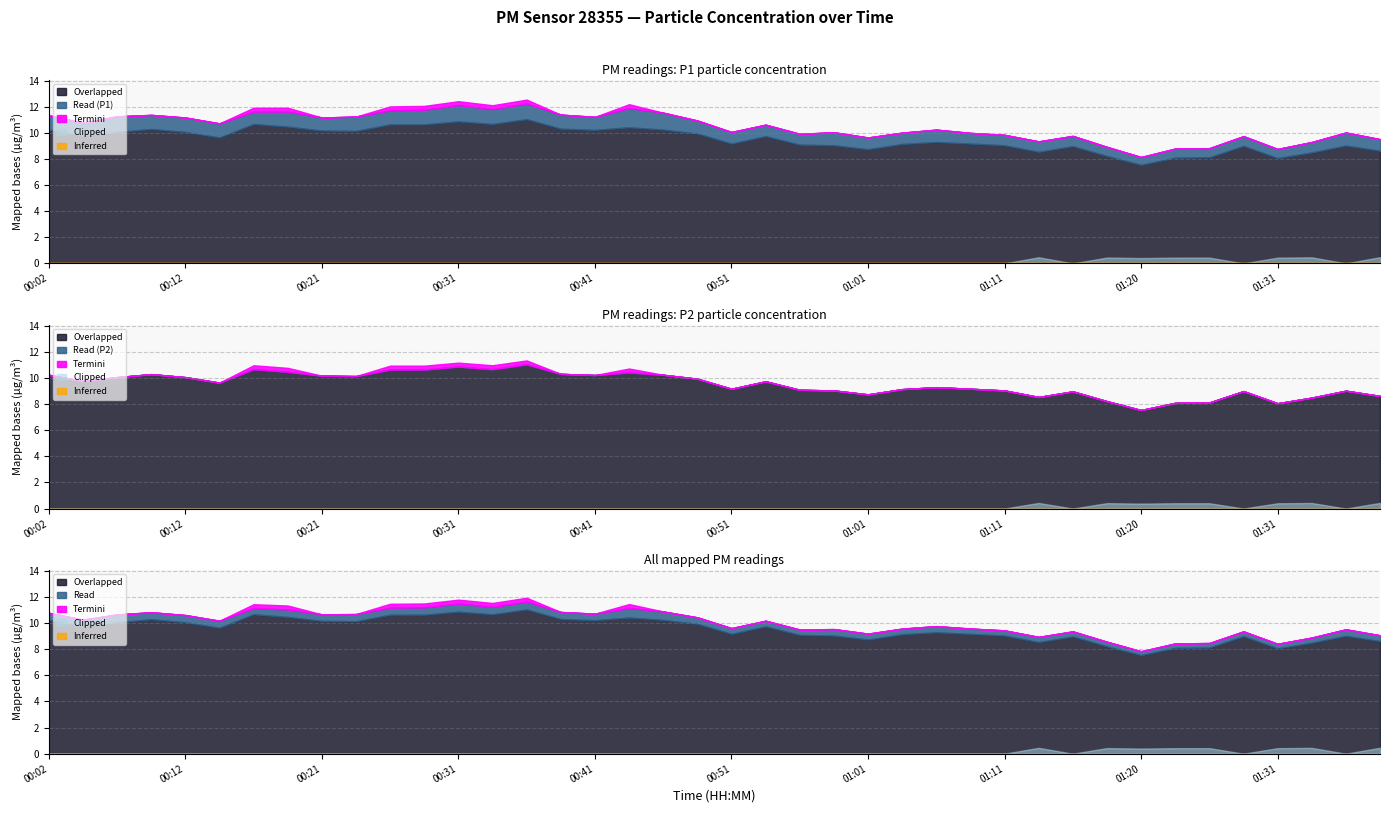

What position from the left is 00:02?

1